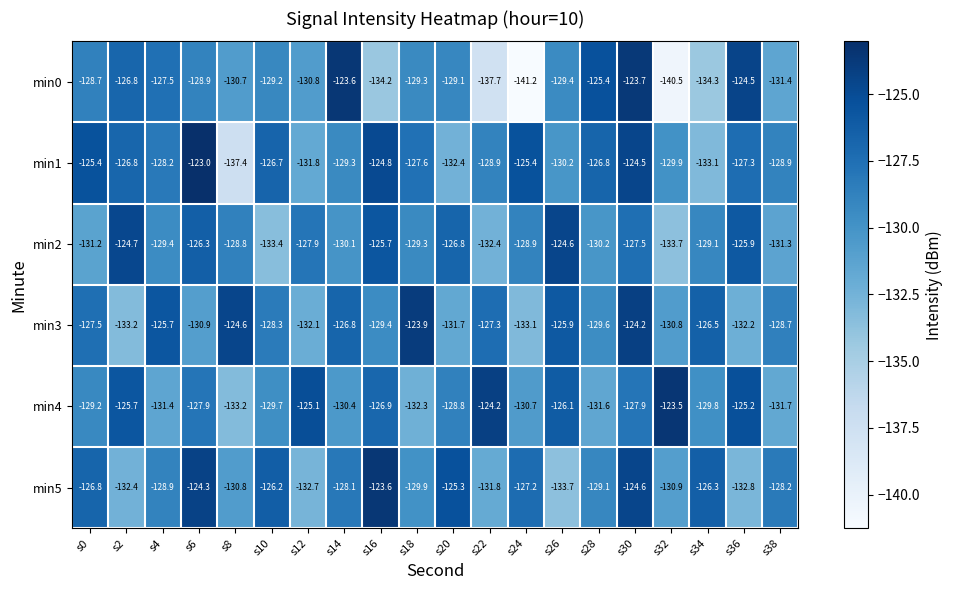

What is the minimum value shown in the chart?

-141.2